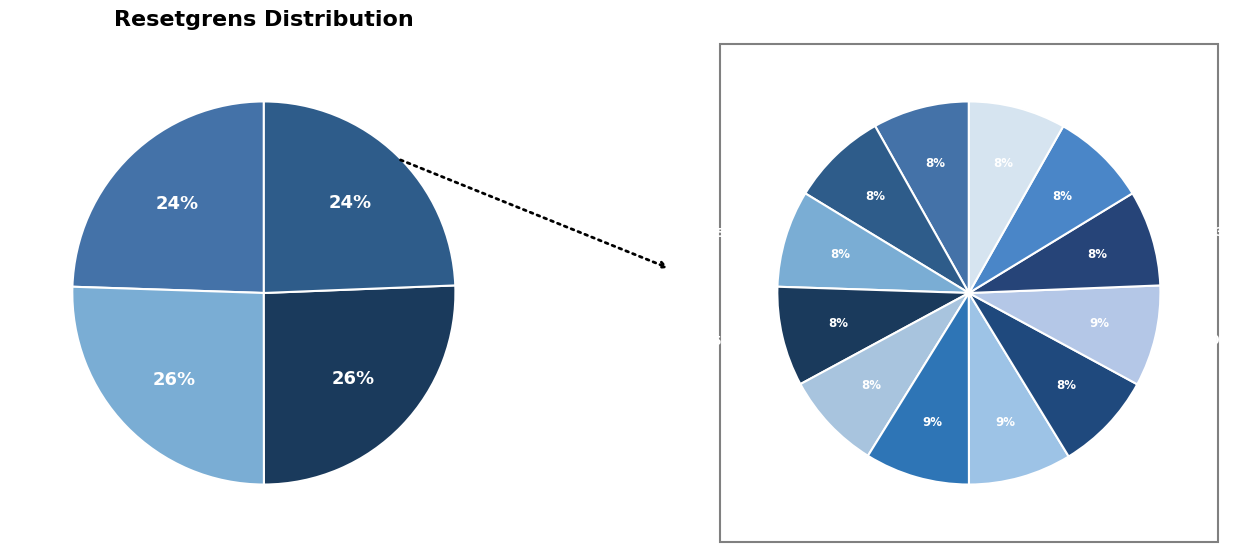

Rank the categories by value from highest to lowest.

2025-03-07, 2025-03-06, 2025-03-04, 2025-03-11, 2025-03-05, 2025-03-10, 2025-02-27, 2025-03-12, 2025-03-14, 2025-03-13, 2025-02-28, 2025-03-03